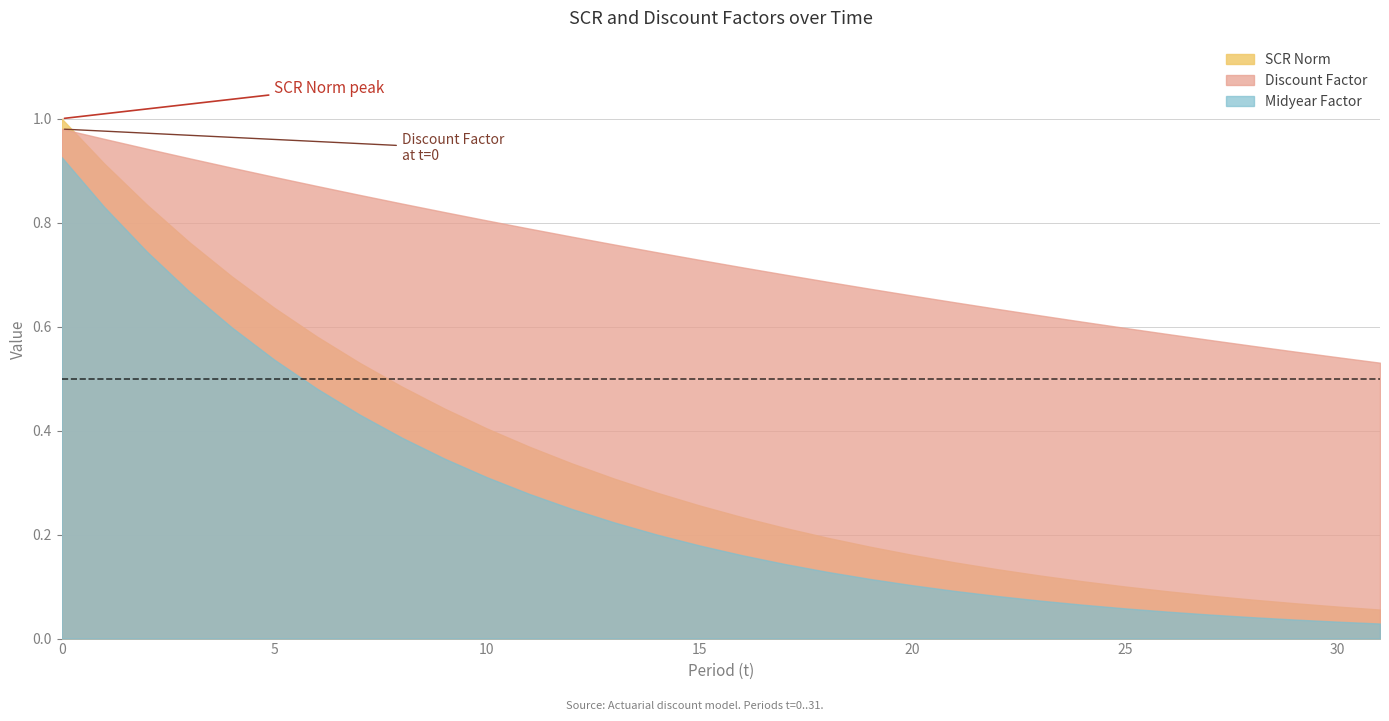

True or false: Discount Factor has a value of 1.2 at 17.

False